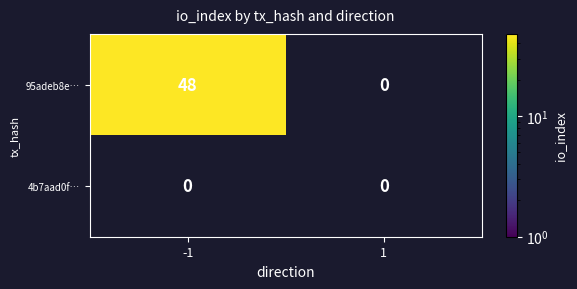

Where is 4b7aad0f30f55ed4fc0e4e411e95cbb2b489a2e nearest to the value 0?

-1